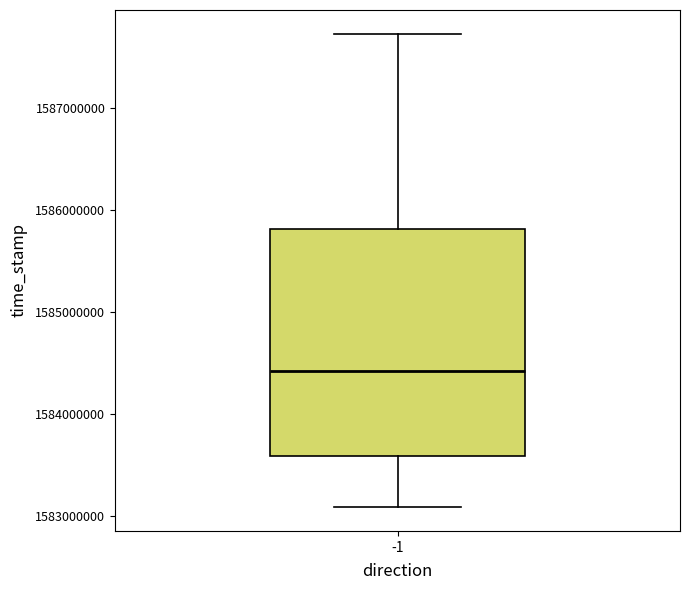

Transcribe this box plot: give where the median line is, the range the box spans, and where the two whiskers end, as read against the y-axis. The values are not printed on the chart, so give them approximately, as read against the axis.

median 1584400000, box 1583600000 to 1585800000, whiskers 1583100000 to 1587700000